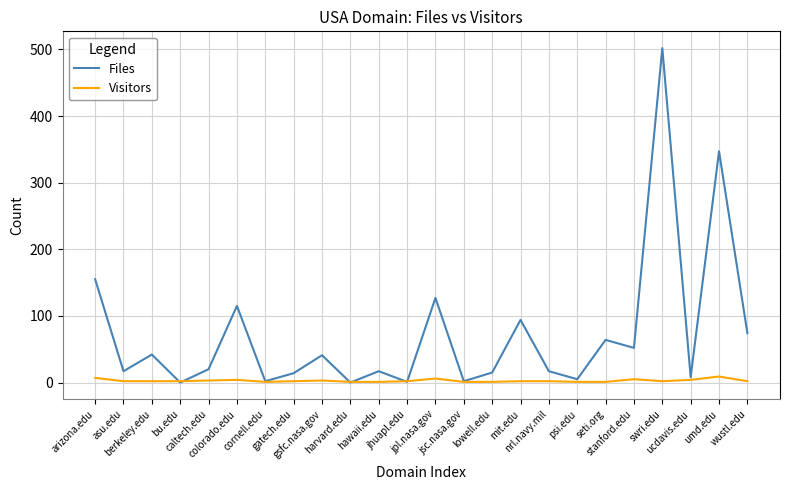

What position from the right is caltech.edu?

20